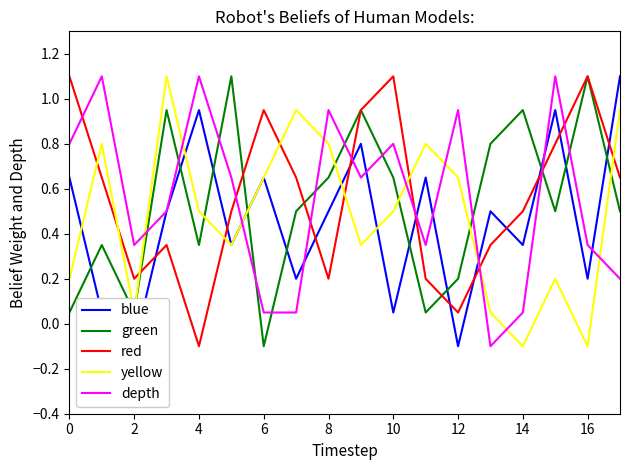

True or false: red has a value of 0.5 at 14.

True